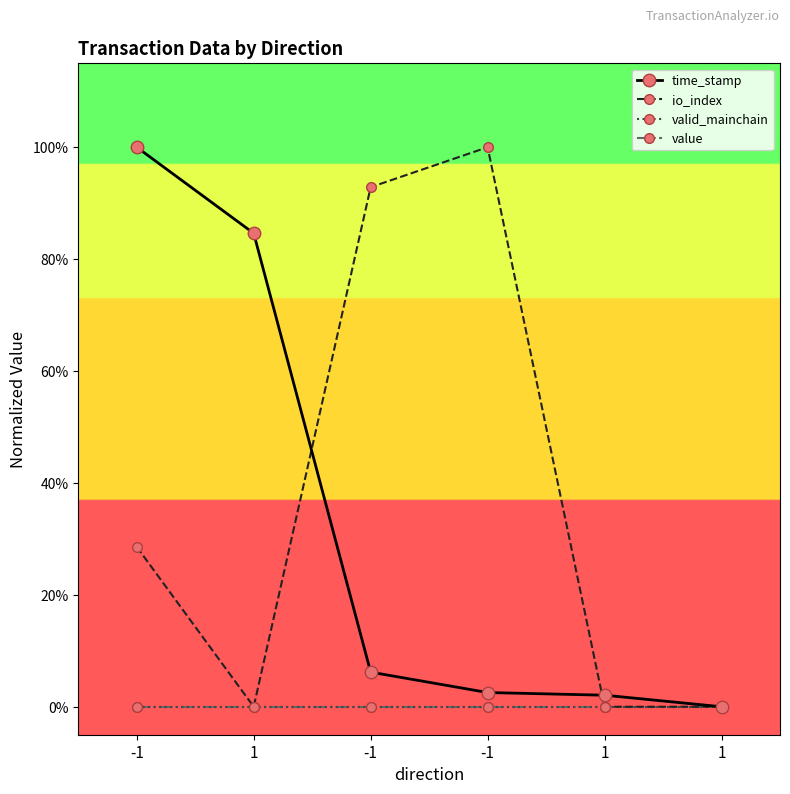

True or false: io_index and valid_mainchain intersect in this chart.

False